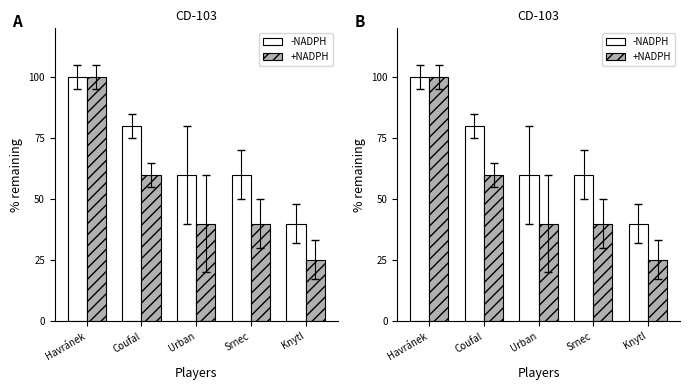

What is the label of the 4th bar from the left?

Srnec